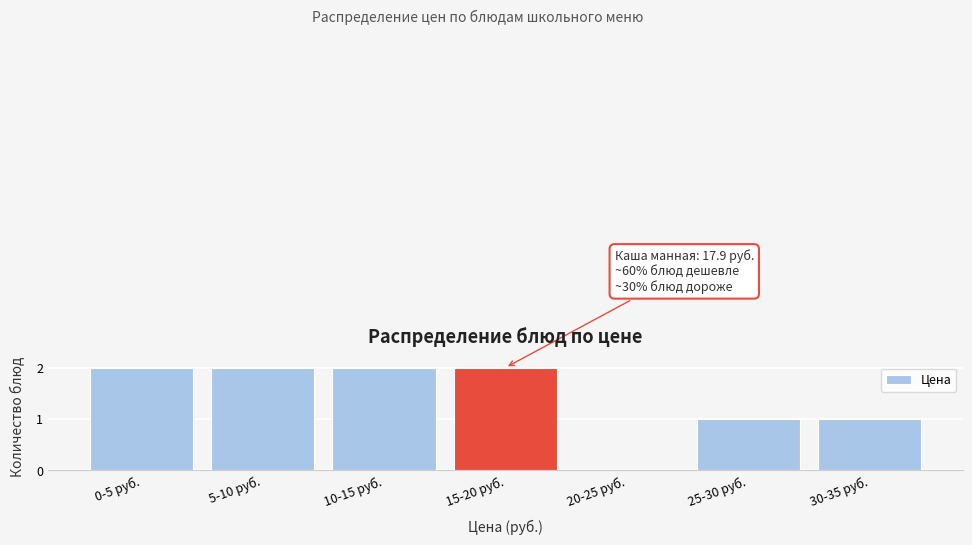

Reading left to right, extract all data points from this chart.

0-5 руб.=2	5-10 руб.=2	10-15 руб.=2	15-20 руб.=2	20-25 руб.=0	25-30 руб.=1	30-35 руб.=1